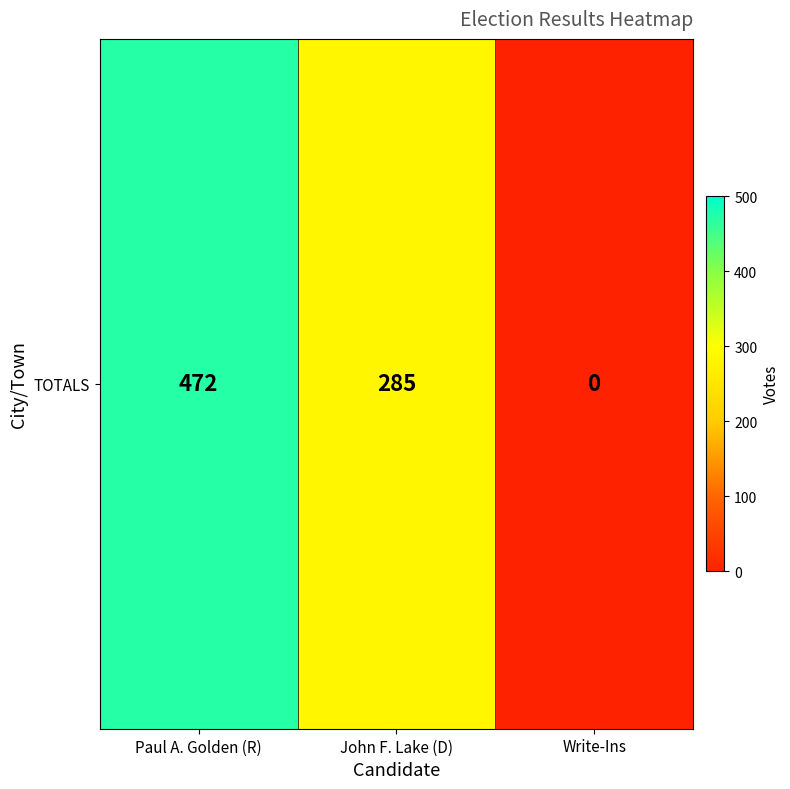

Rank the categories by value from lowest to highest.

Write-Ins, John F. Lake (D), Paul A. Golden (R)